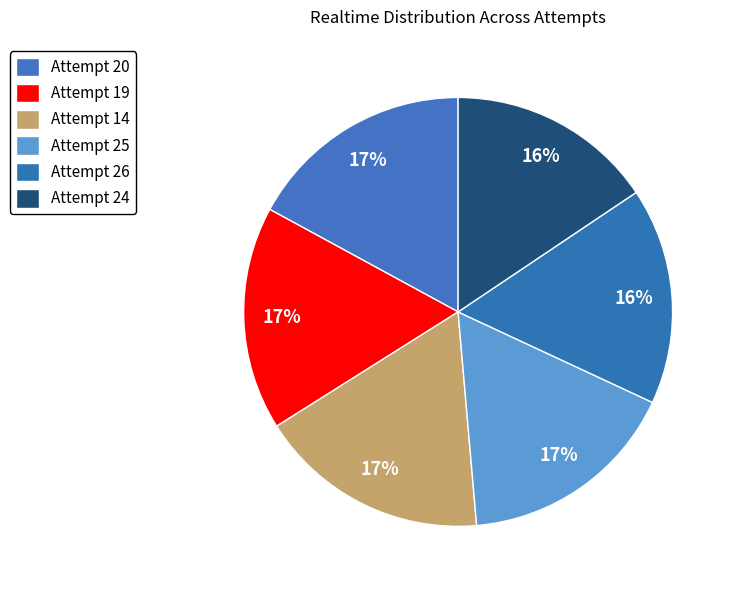

Is it true that Attempt 25 is 17% of the pie?

True